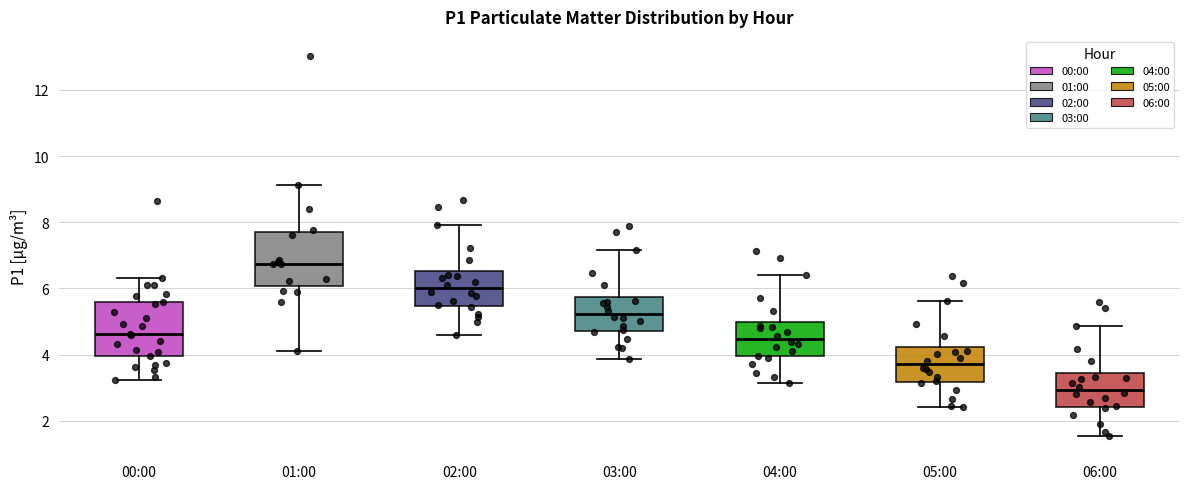

Reading left to right, read every box against the y-axis: the position of its median line, the range the box covers, and the ends of its whiskers. The values are not printed on the chart, so give them approximately, as read against the axis.

00:00: median 4.6, box 4.0 to 5.6, whiskers 3.2 to 6.4
01:00: median 6.8, box 6.0 to 7.8, whiskers 4.2 to 9.2
02:00: median 6.0, box 5.4 to 6.6, whiskers 4.6 to 8.0
03:00: median 5.2, box 4.8 to 5.8, whiskers 3.8 to 7.2
04:00: median 4.4, box 4.0 to 5.0, whiskers 3.2 to 6.4
05:00: median 3.8, box 3.2 to 4.2, whiskers 2.4 to 5.6
06:00: median 3.0, box 2.4 to 3.4, whiskers 1.6 to 4.8